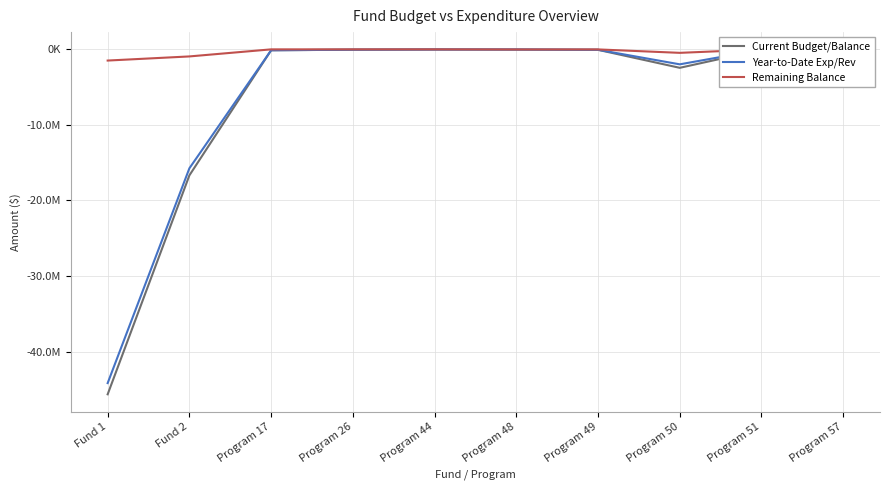

At how many categories does at least one series exceed -32098178?

10